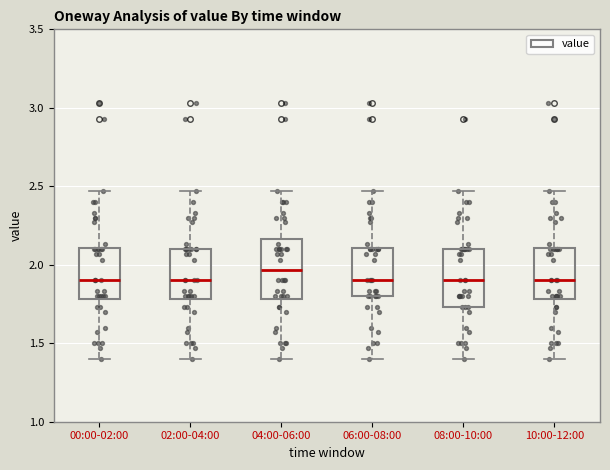

Where does the upper whisker of the box for 04:00-06:00 end on the y-axis? The values are not printed on the chart, so give them approximately, as read against the axis.

2.45